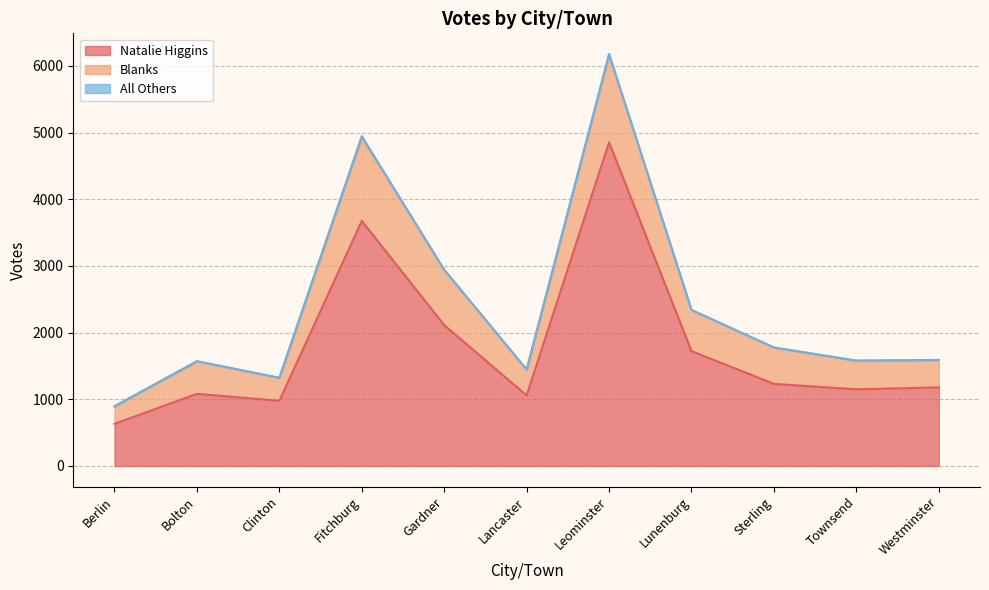

Is the value of Blanks at Berlin greater than the value of Natalie Higgins at Bolton?

No